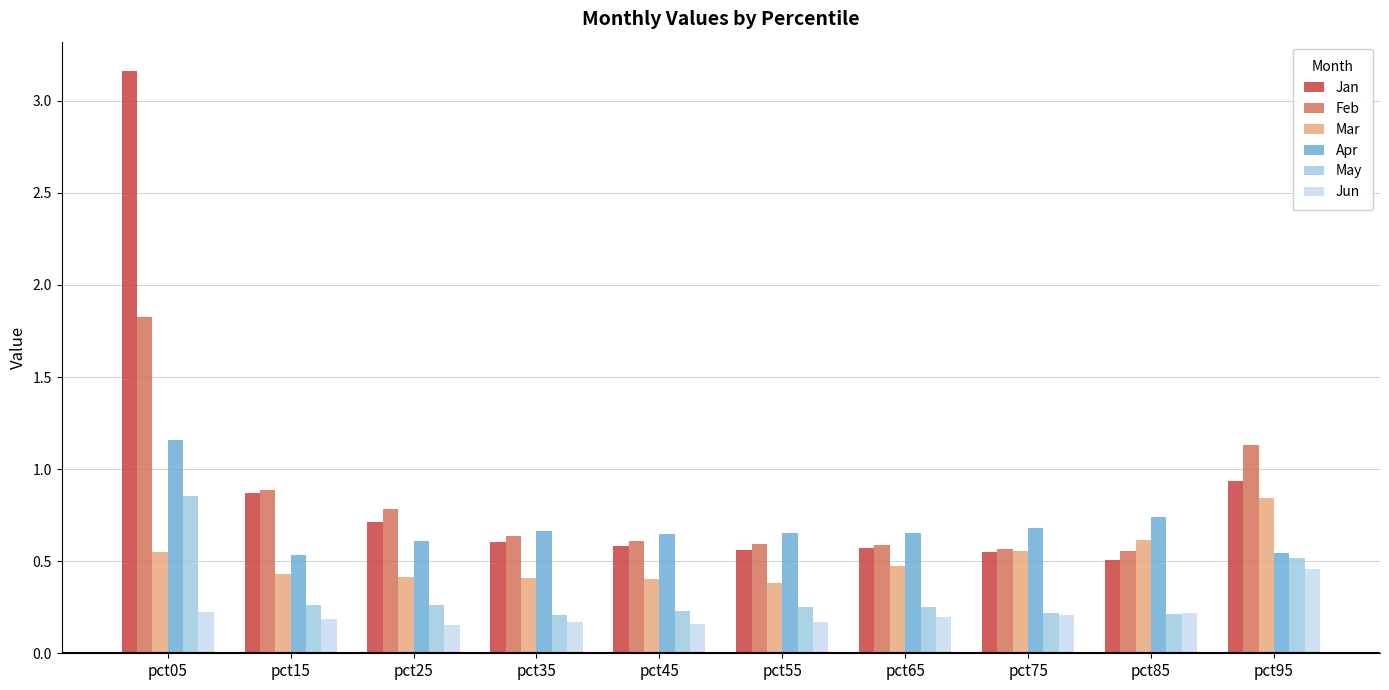

Does the chart contain any negative values?

No